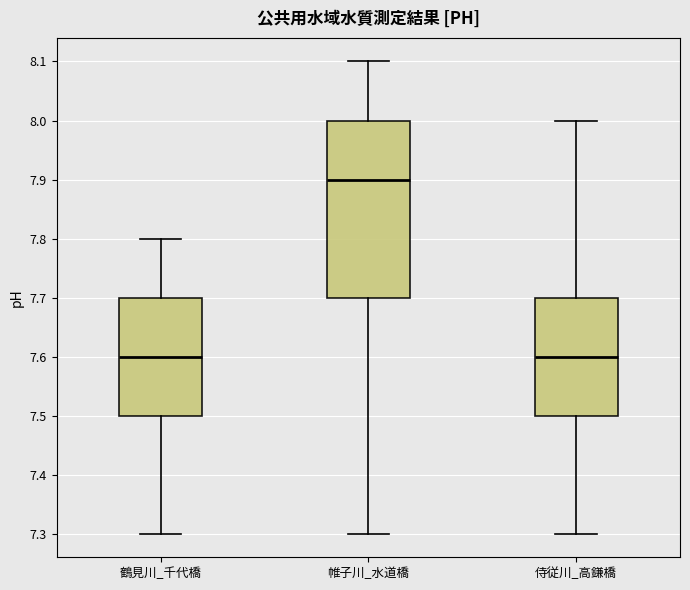

Reading left to right, read every box against the y-axis: the position of its median line, the range the box covers, and the ends of its whiskers. The values are not printed on the chart, so give them approximately, as read against the axis.

鶴見川_千代橋: median 7.6, box 7.5 to 7.7, whiskers 7.3 to 7.8
帷子川_水道橋: median 7.9, box 7.7 to 8.0, whiskers 7.3 to 8.1
侍従川_高鎌橋: median 7.6, box 7.5 to 7.7, whiskers 7.3 to 8.0